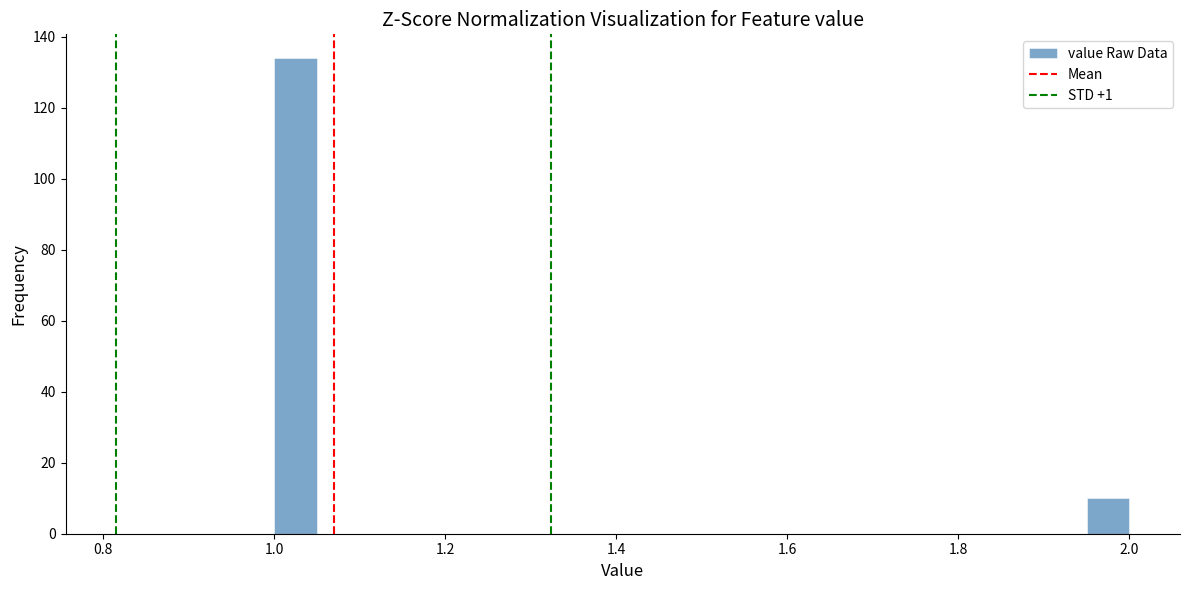

Around what value on the x-axis is the tallest bar? Give the approximate position of its centre, as read against the axis.

1.02